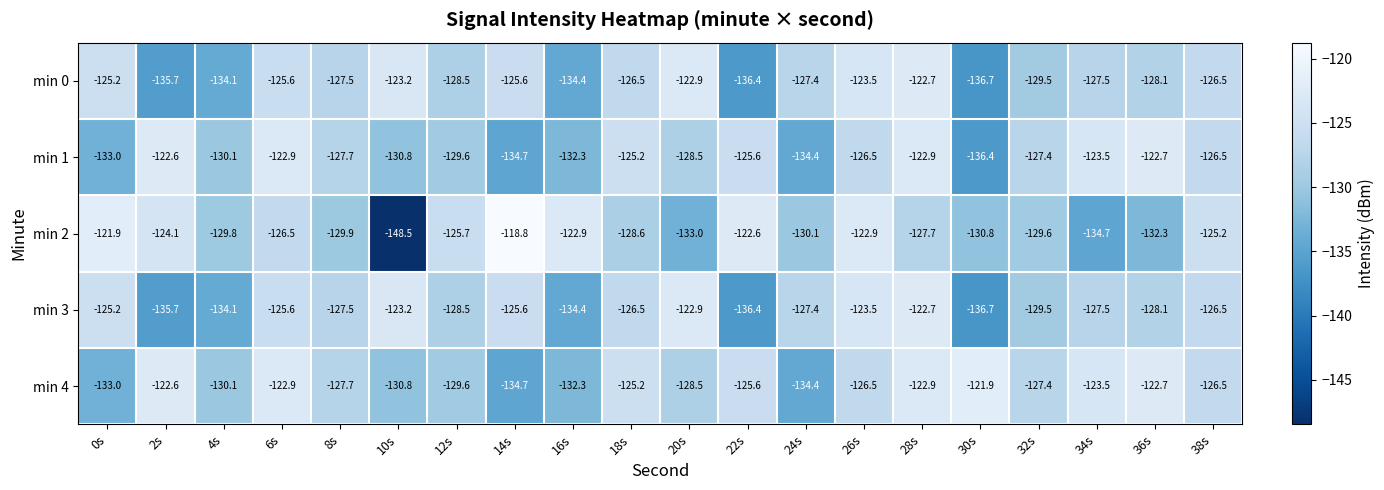

Count the number of data series in this chart.

5